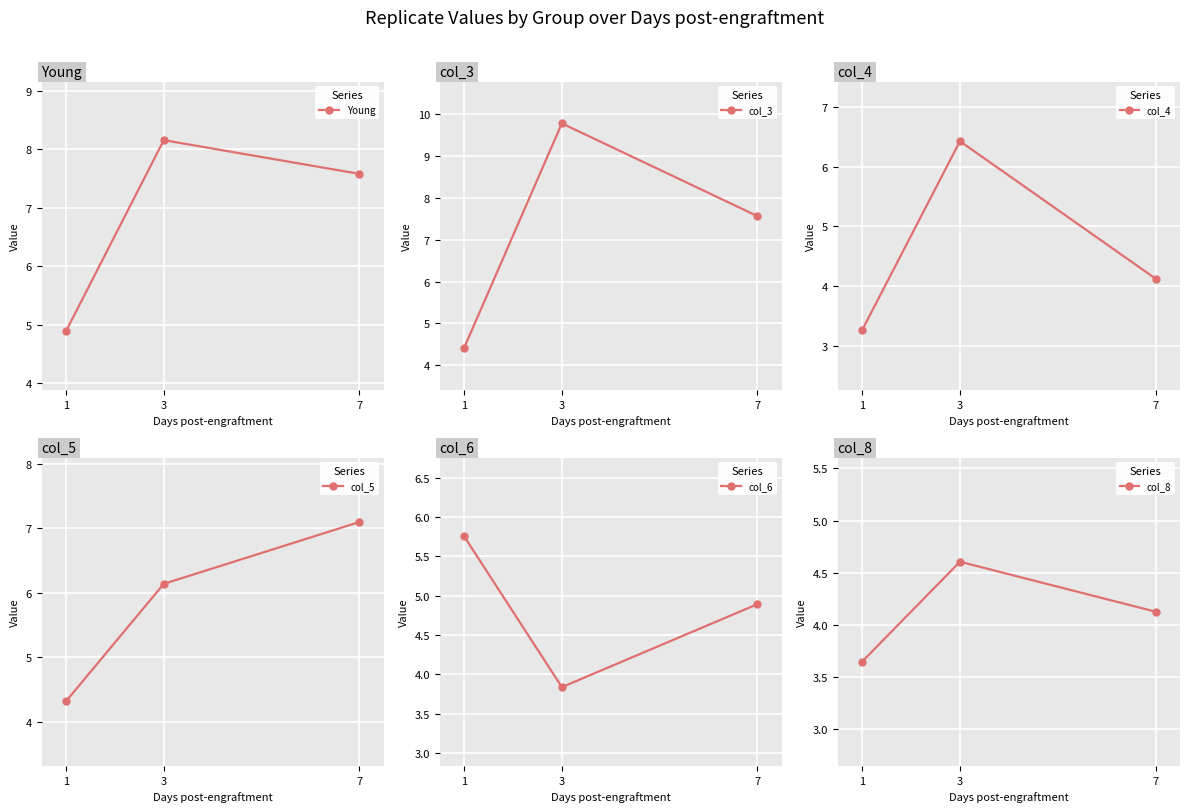

Reading right to left, transcribe all the data shown in this chart.

Young: 7=7.6	3=8.2	1=4.9
col_3: 7=7.6	3=9.8	1=4.4
col_4: 7=4.1	3=6.4	1=3.3
col_5: 7=7.1	3=6.1	1=4.3
col_6: 7=4.9	3=3.8	1=5.8
col_8: 7=4.1	3=4.6	1=3.6